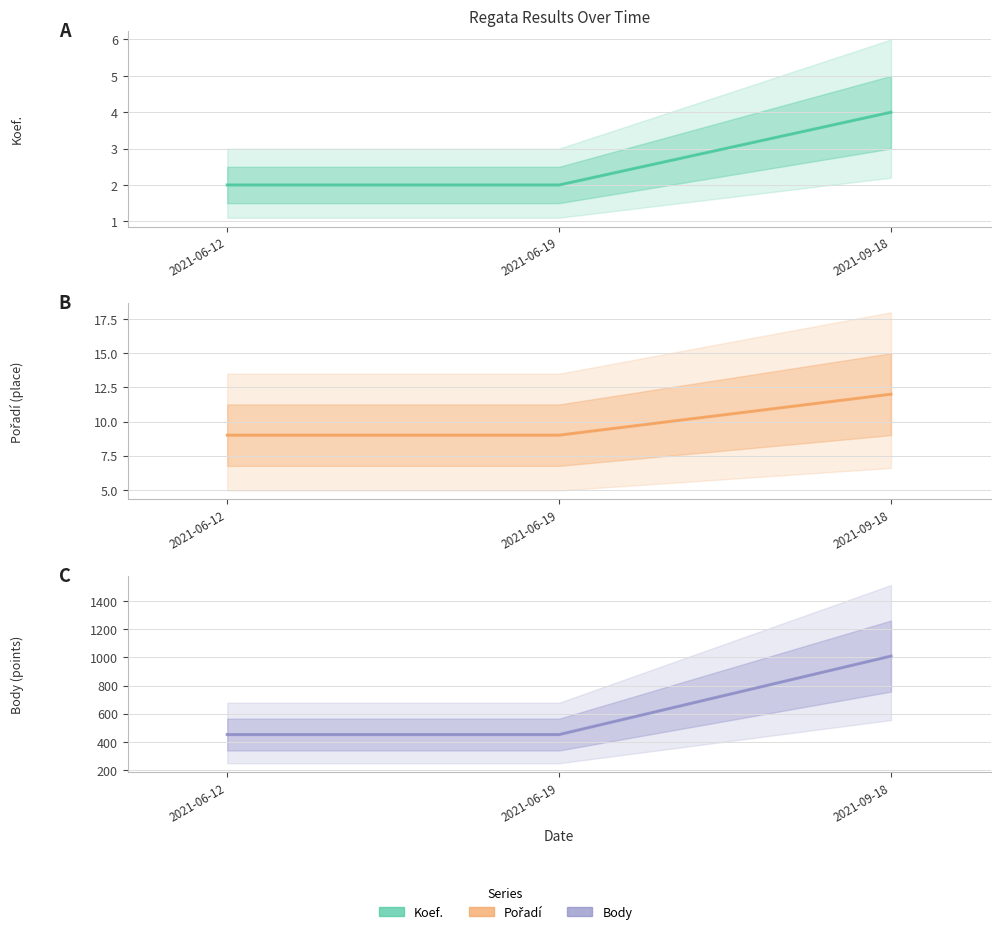

Reading right to left, extract all data points from this chart.

Koef.: 4	2	2
Pořadí: 12	9	9
Body: 1009	452	452